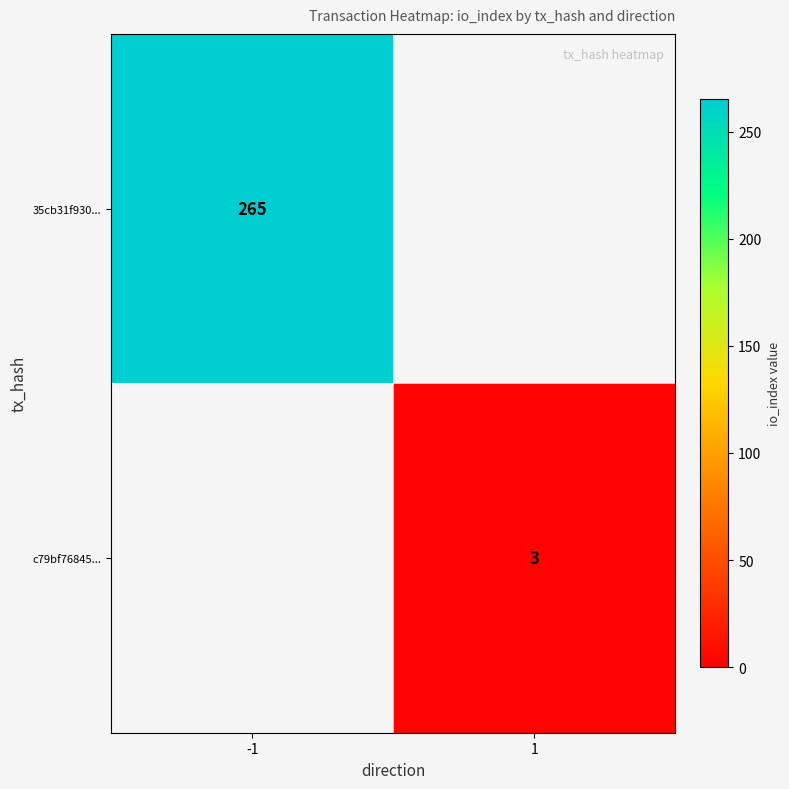

Is it true that 35cb31f930... equals 265 at -1?

True